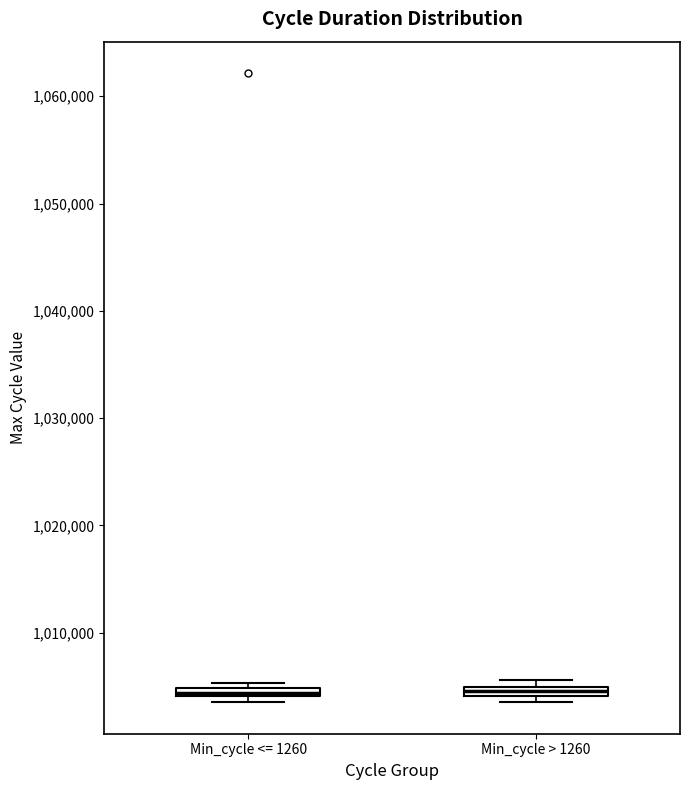

Where is the upper edge of the box for Min_cycle > 1260 on the y-axis? The values are not printed on the chart, so give them approximately, as read against the axis.

1005000